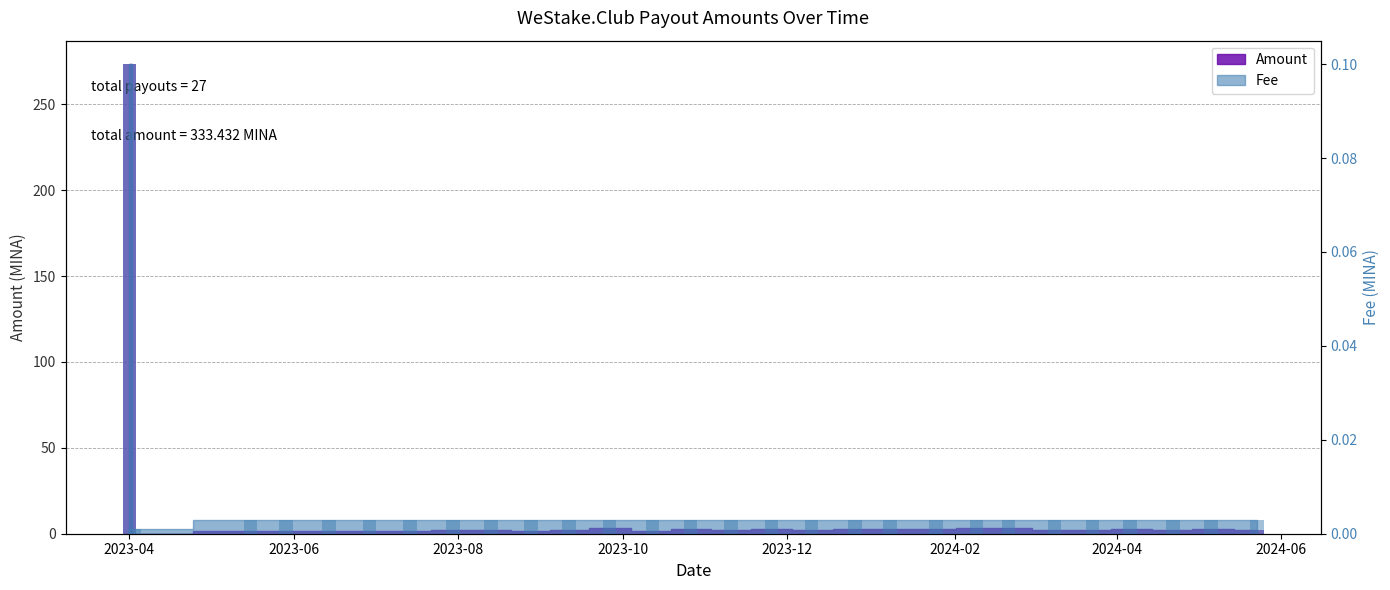

Which series changed the most between 2023-08-28 and 2024-03-23?

Amount